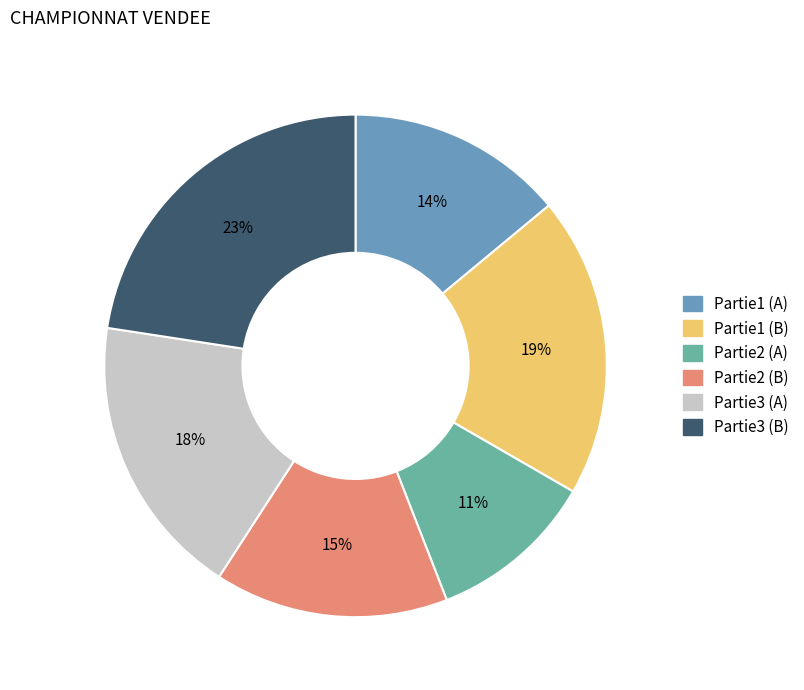

To the nearest percent, what is the average slice percentage?

17%